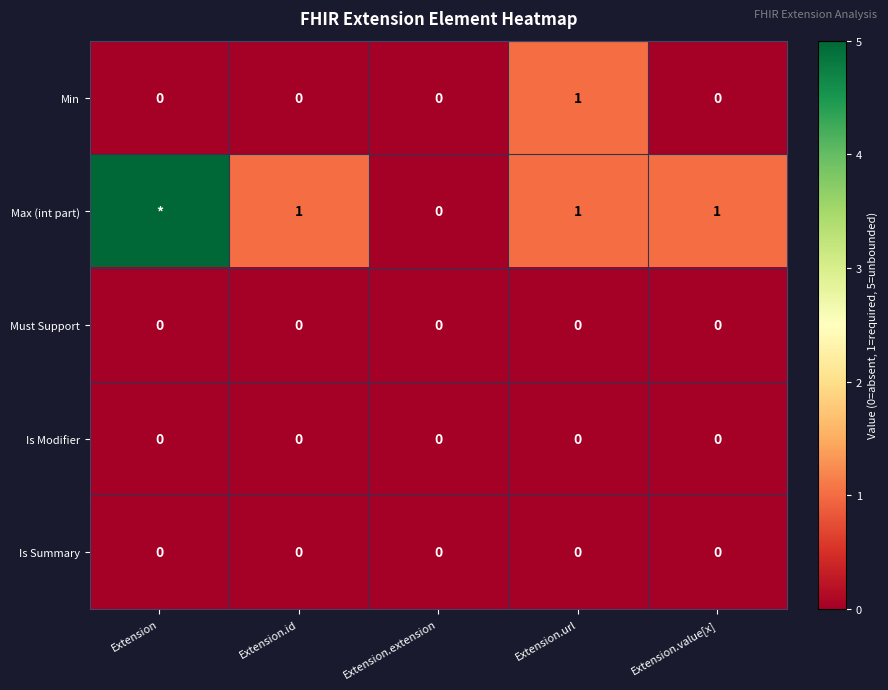

Is the value of Must Support at Extension.extension greater than the value of Max (int part) at Extension.value[x]?

No